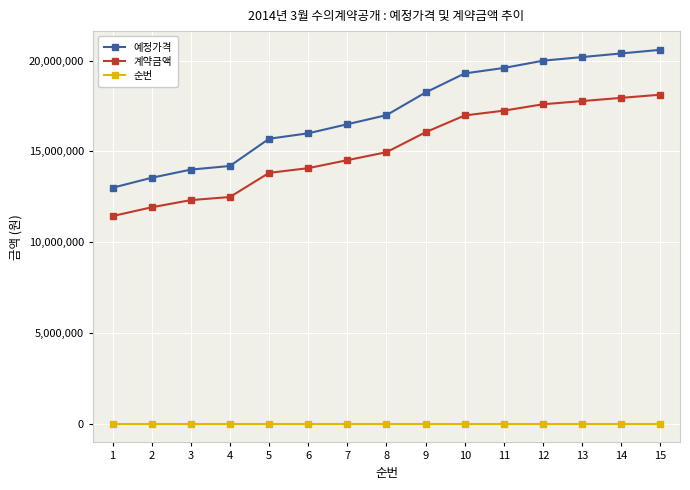

What is the approximate value of 예정가격 at 12, to the nearest 10?

20000000